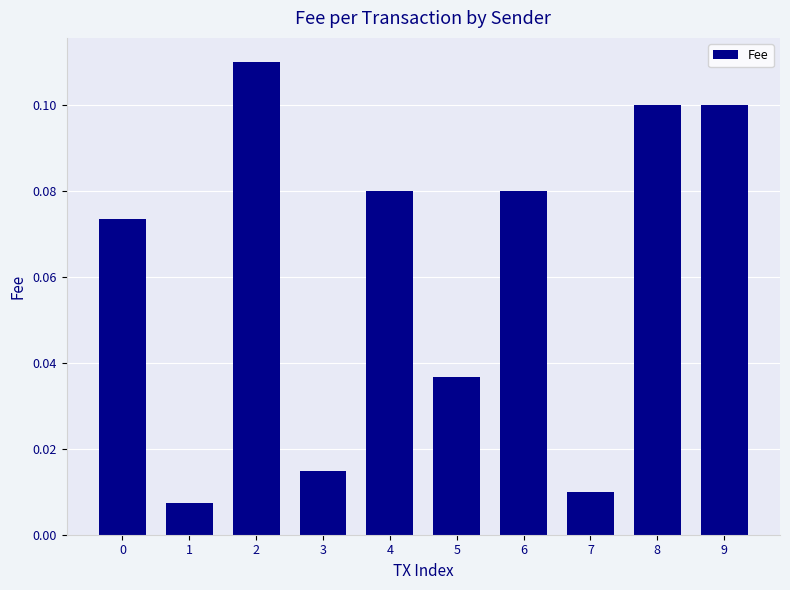

Between 9 and 7, which is larger?

9